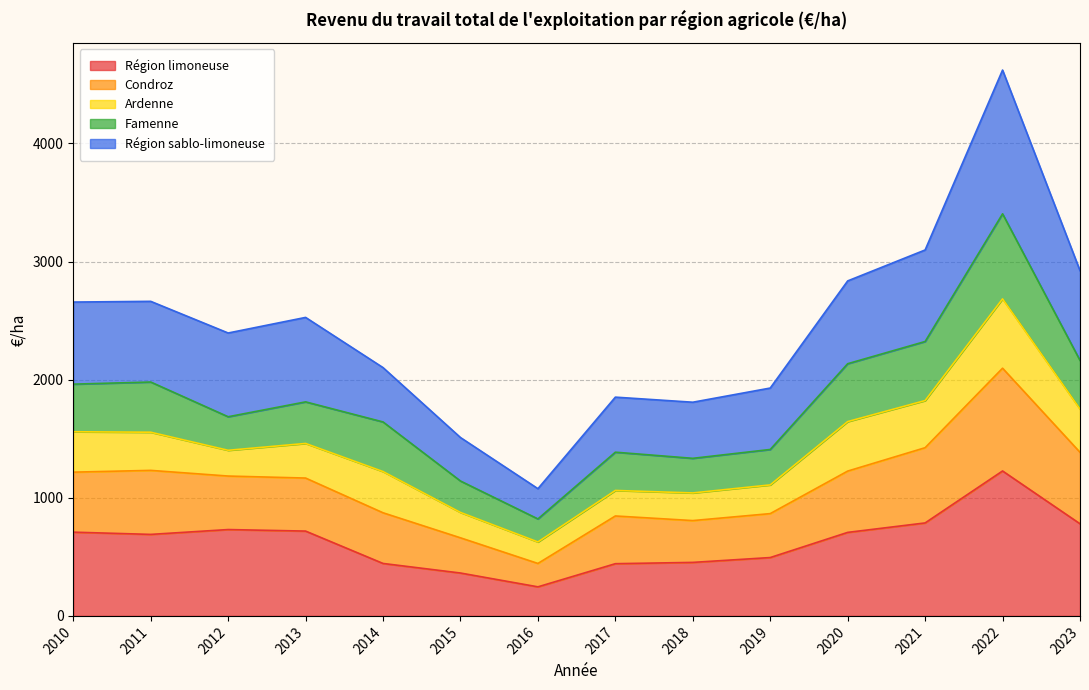

Does the chart display data point markers on the line(s)?

No